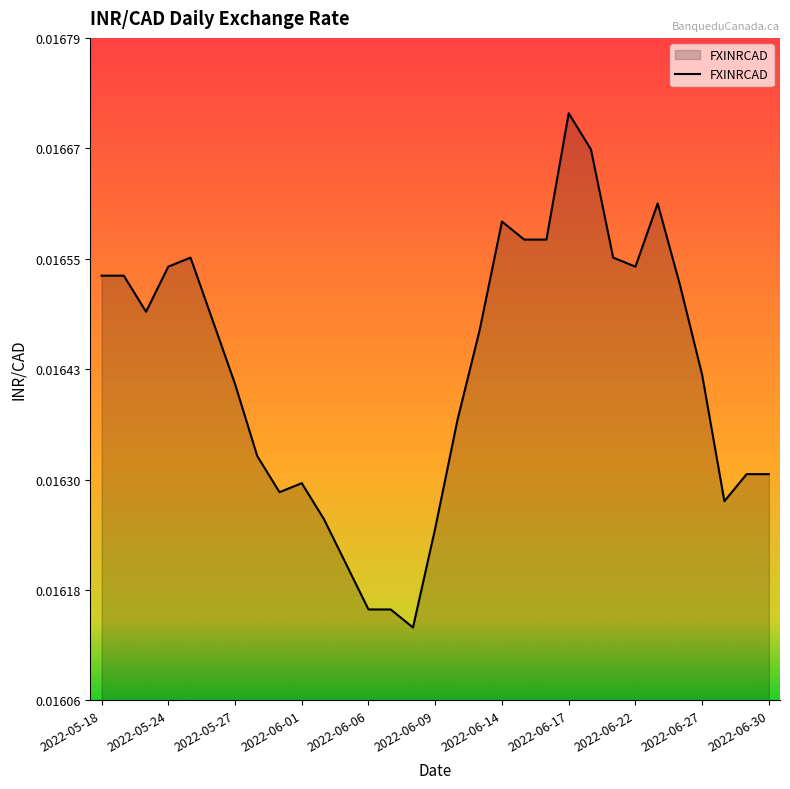

Which category has the highest value across all series?

2022-06-17